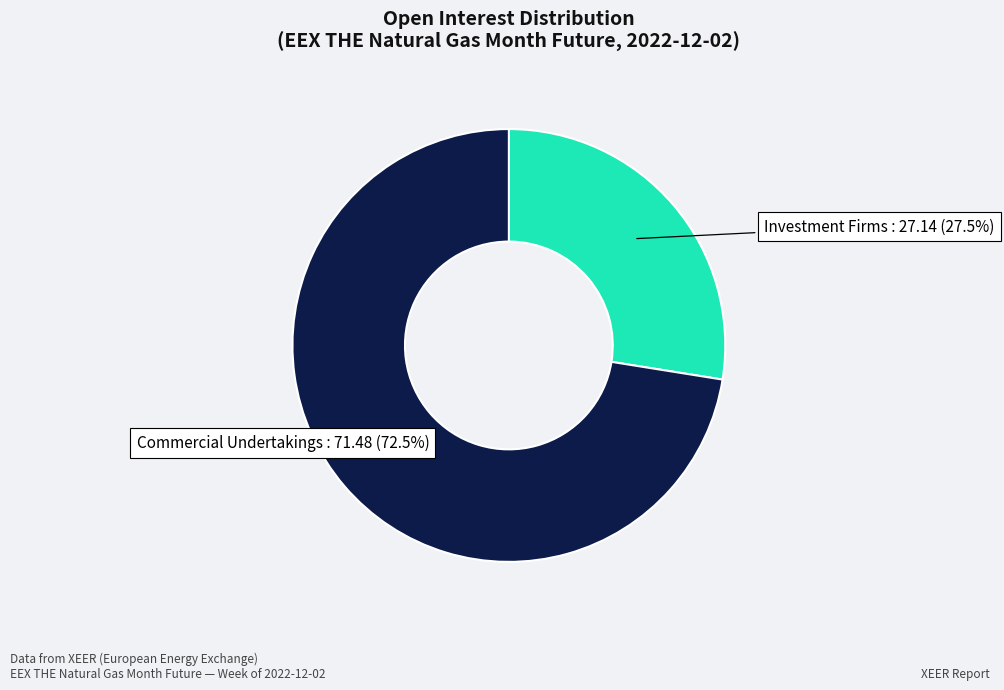

Is there any slice that represents more than half of the pie?

Yes